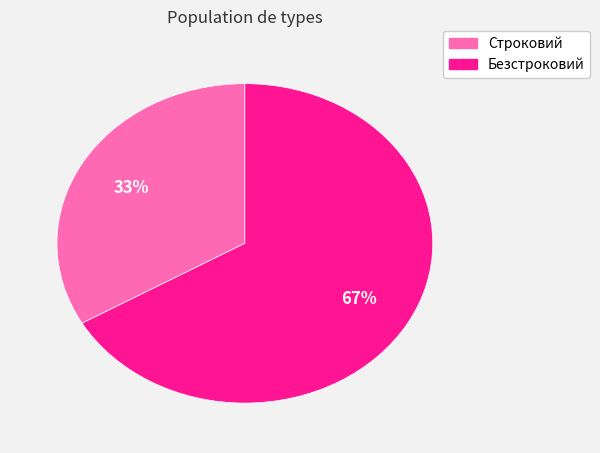

Which category has the biggest portion of the pie?

Безстроковий